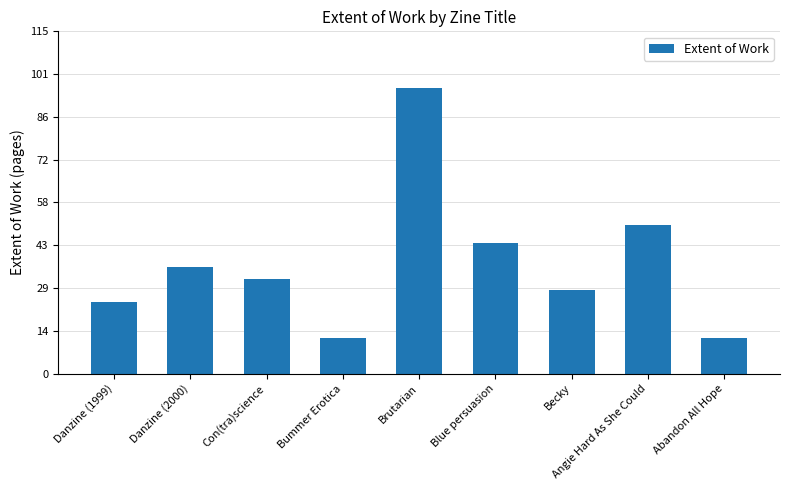

Read the value at Con(tra)science.

32